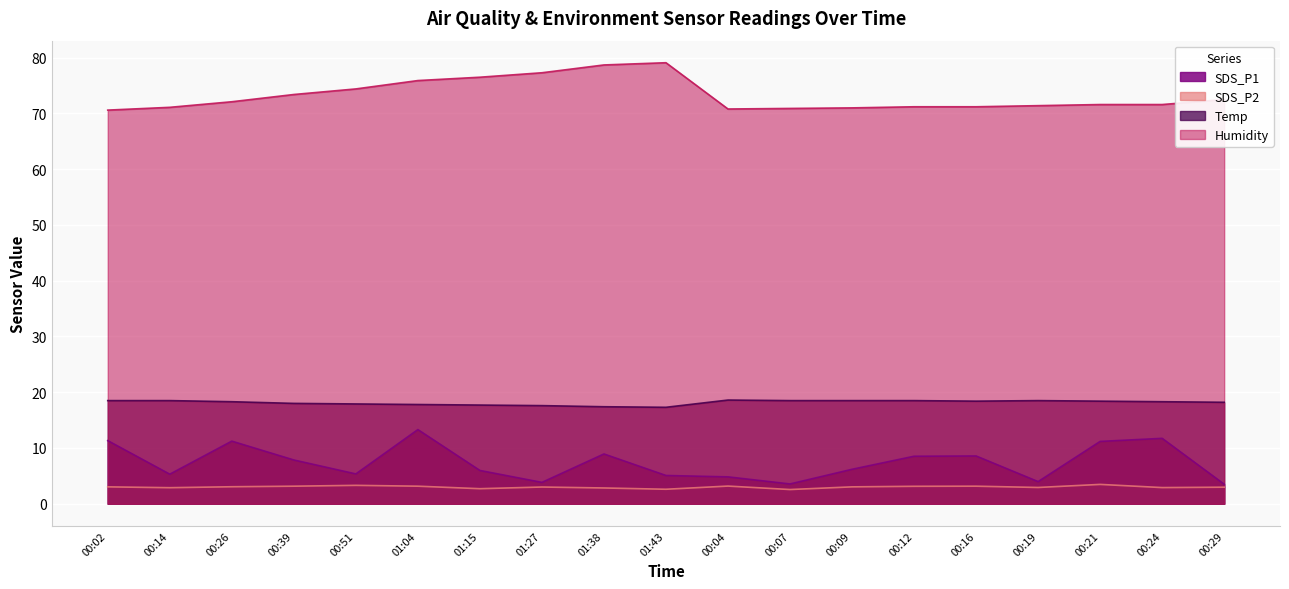

True or false: SDS_P1 and SDS_P2 intersect in this chart.

False